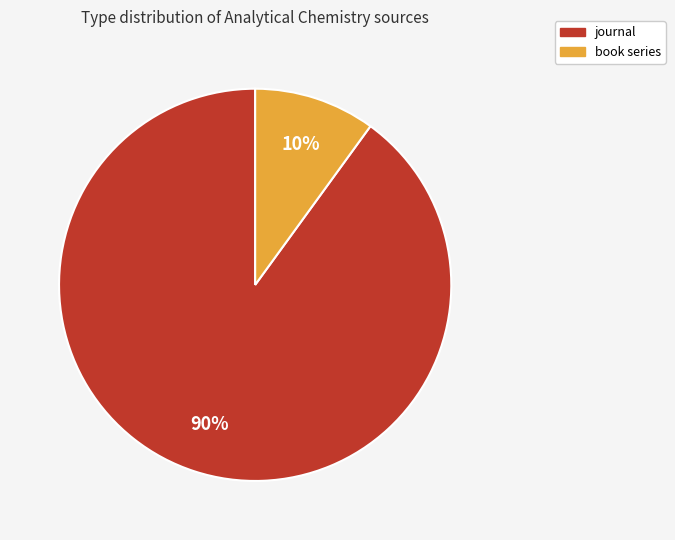

To the nearest percent, what is the difference between the largest and smallest slice percentages?

80%